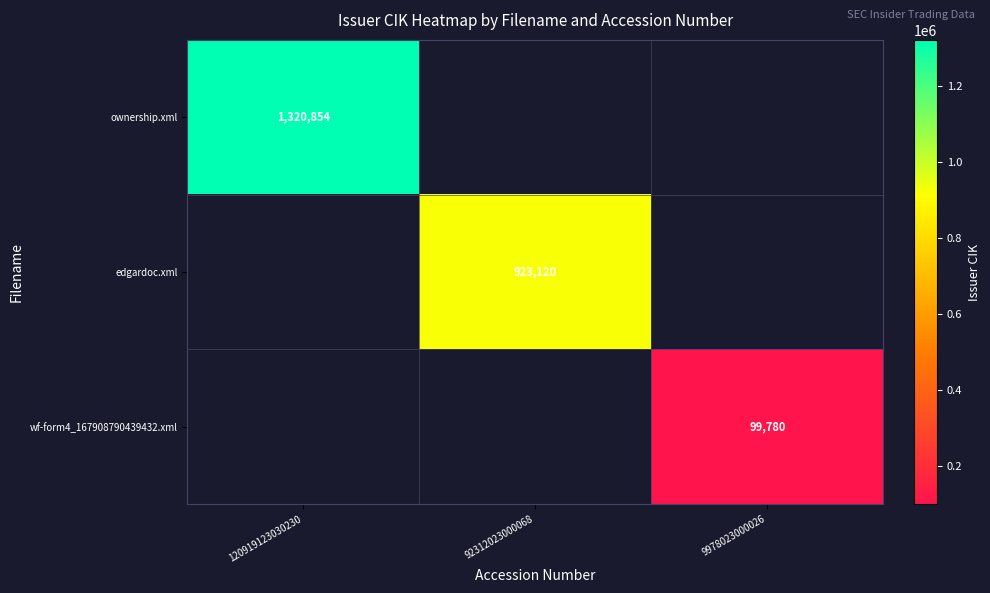

Is it true that wf-form4_167908790439432.xml equals 33281 at 9978023000026?

False